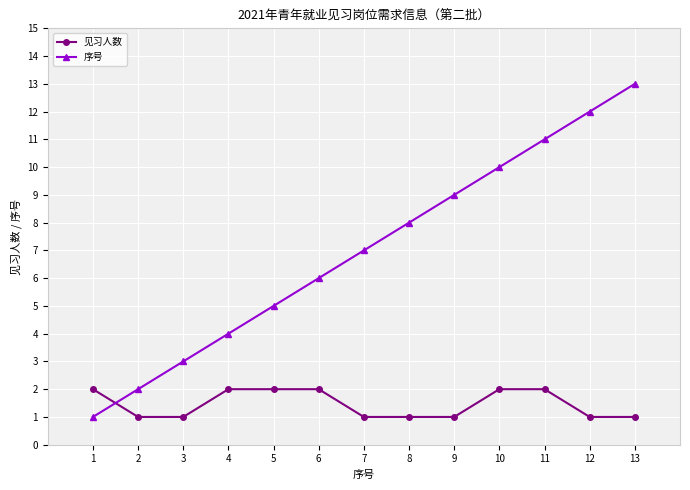

At 7, list the series in order from largest to smallest.

序号, 见习人数